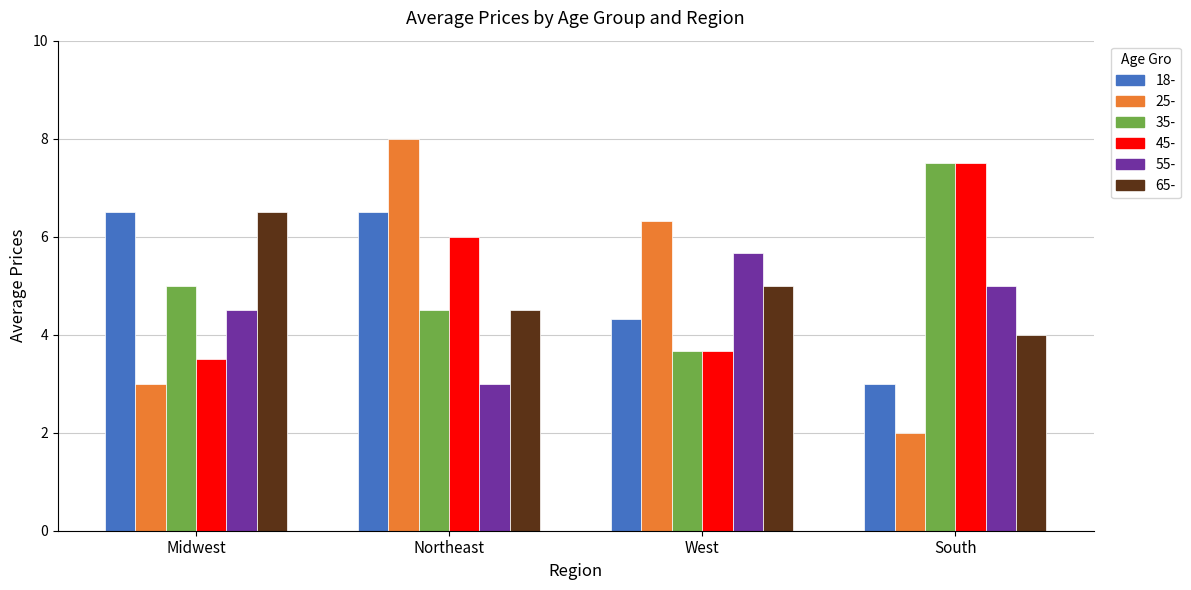

How many bars are there in total?

24